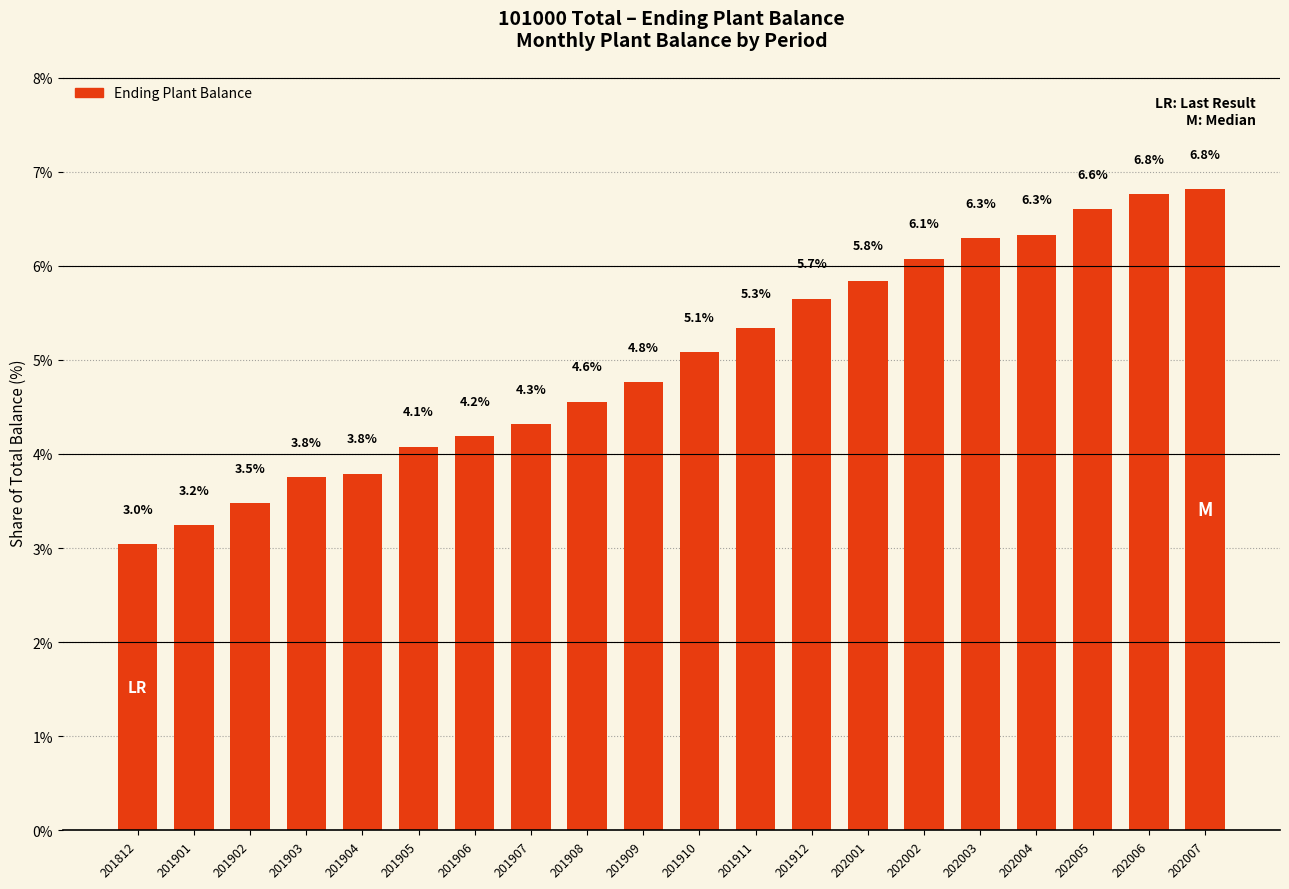

Where is the data nearest to the value 4?

201905